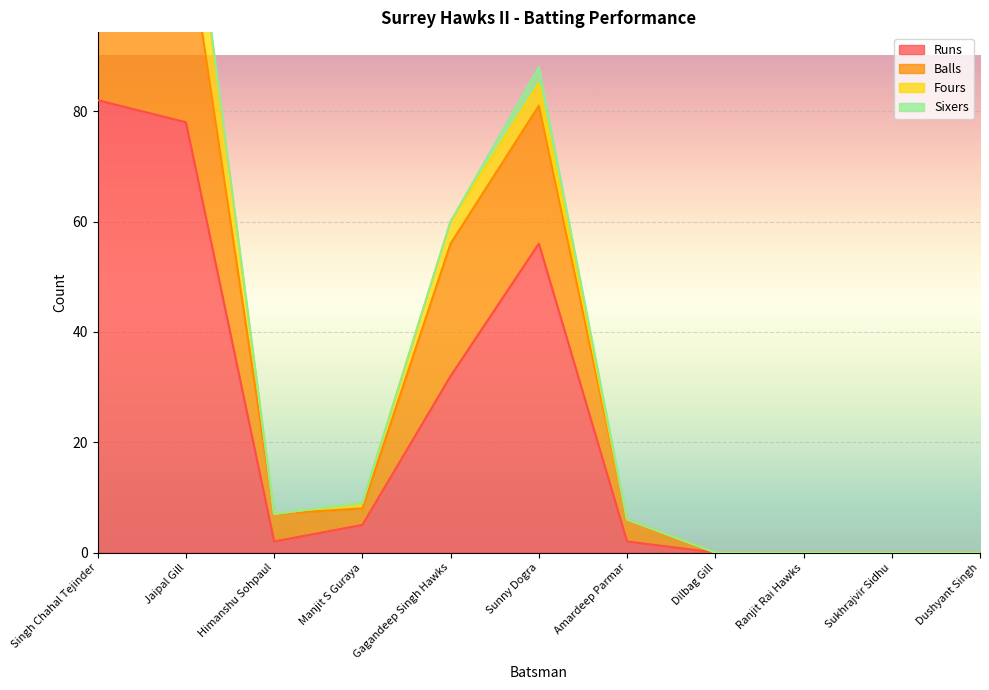

Which label corresponds to the smallest value in the chart?

Dilbag Gill